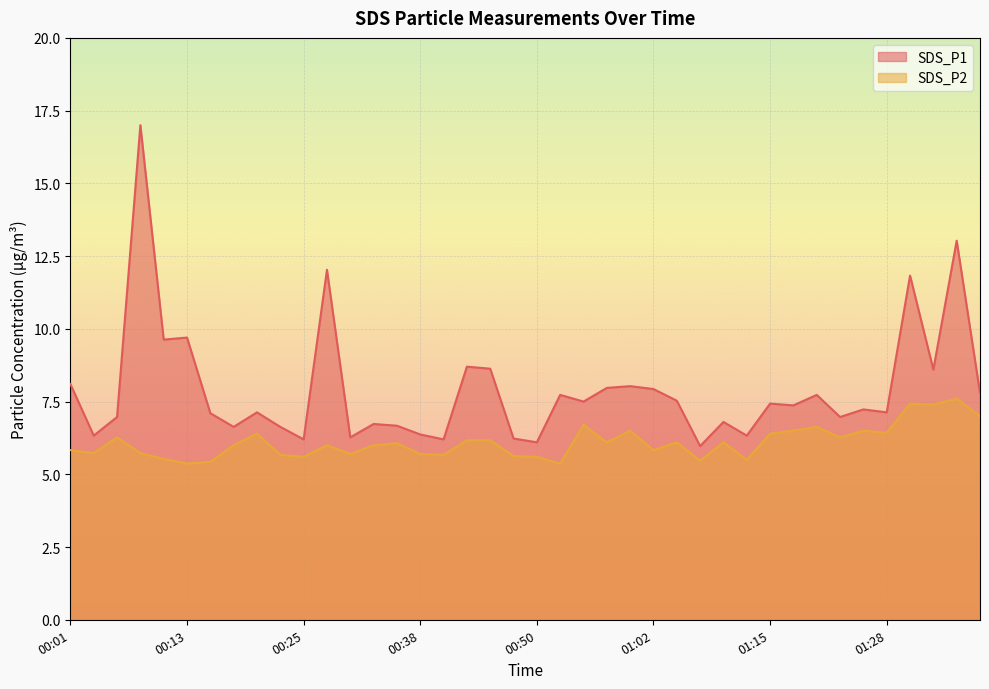

What is the difference between the maximum and minimum values in the SDS_P1 series?

11.0